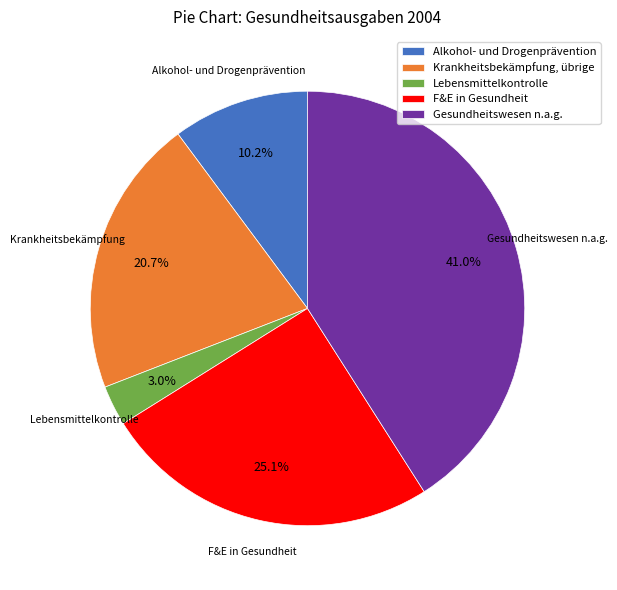

Rank the categories by value from lowest to highest.

Lebensmittelkontrolle, Alkohol- und Drogenprävention, Krankheitsbekämpfung, übrige, F&E in Gesundheit, Gesundheitswesen n.a.g.